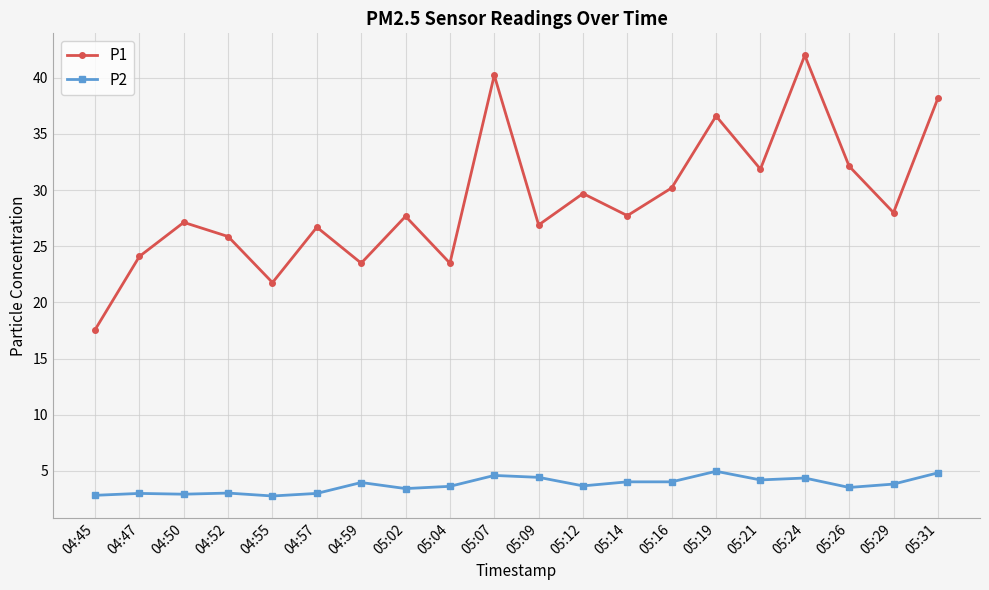

What is the sum of all P1 values?

581.3